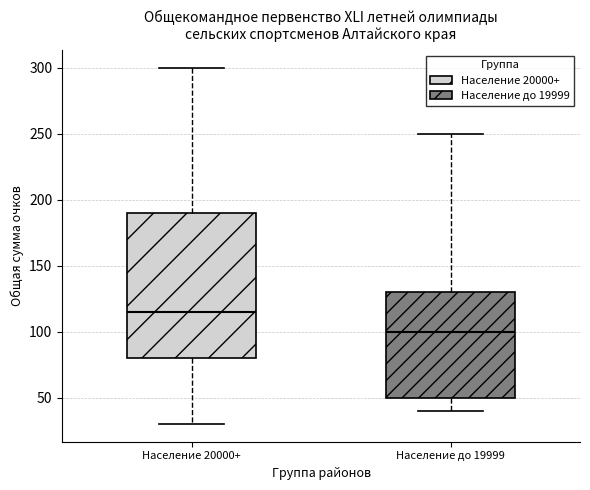

Which box is the tallest, from its lower edge to its upper edge?

Население 20000+